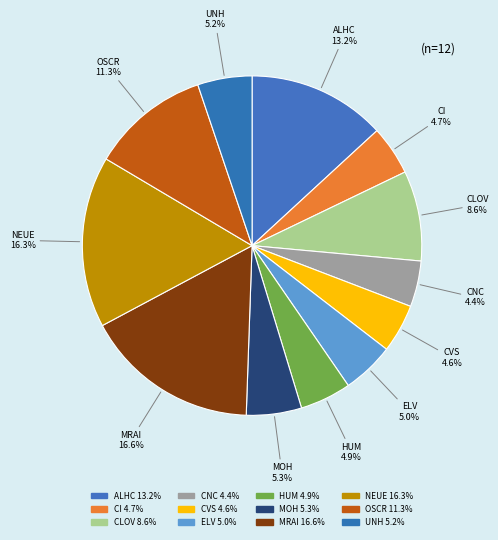

Which category has the biggest portion of the pie?

MRAI